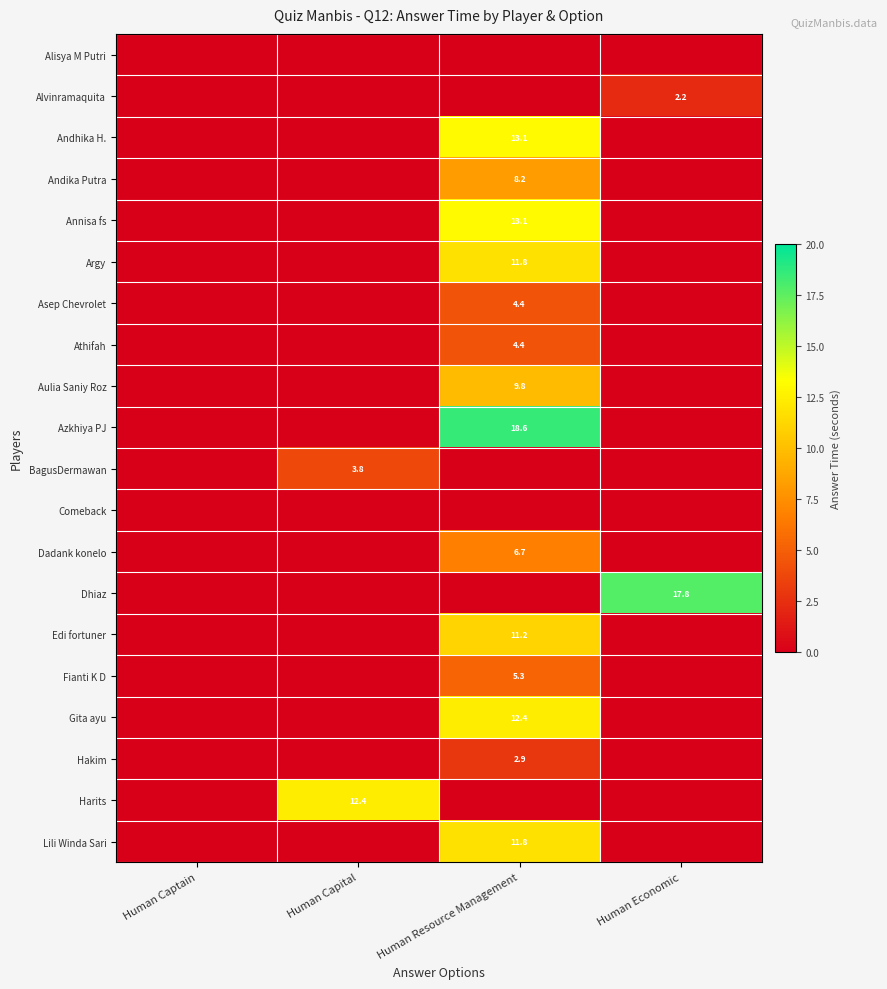

The Dhiaz series shows 17.8 at Human Economic. True or false?

True